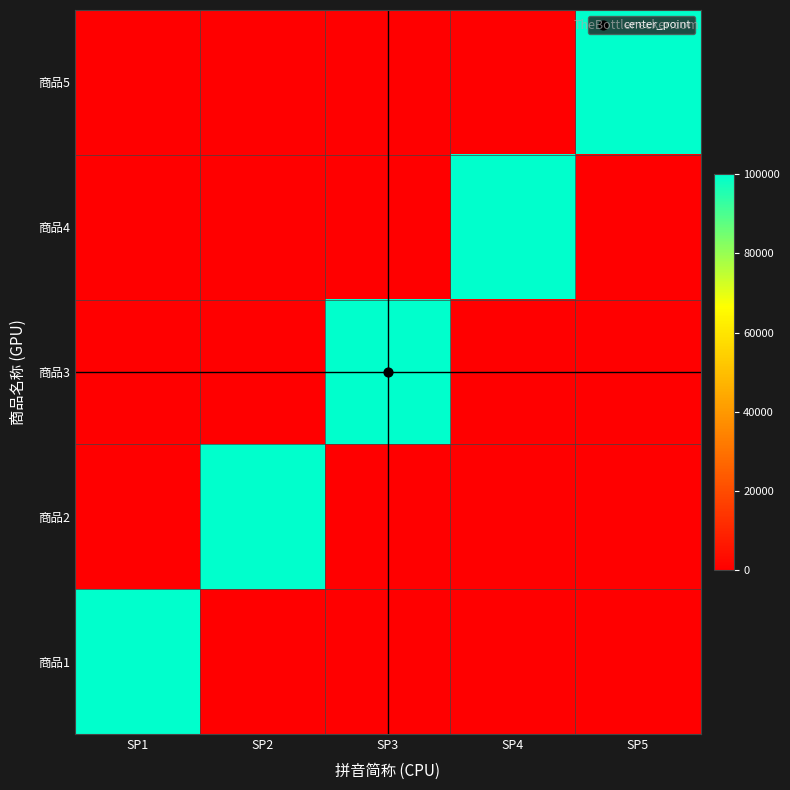

Rank the series by their average value, from highest to lowest.

商品5, 商品4, 商品3, 商品2, 商品1